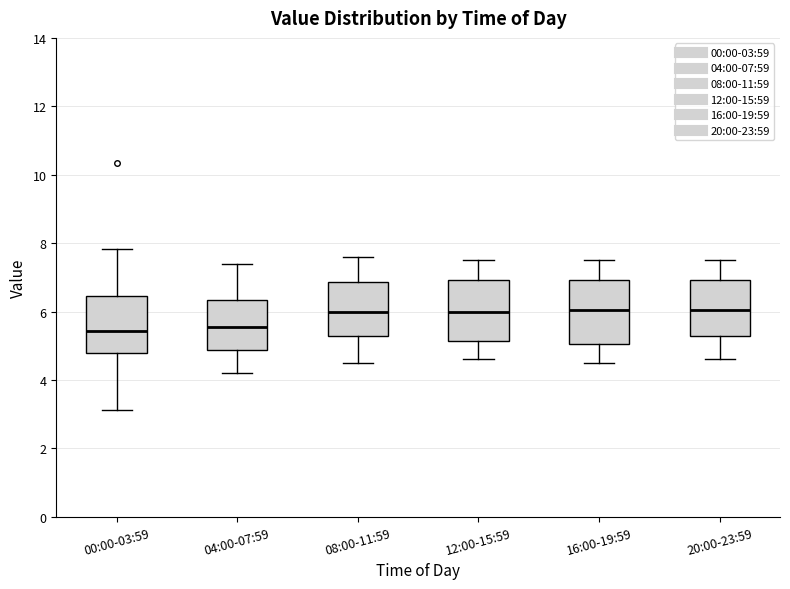

Reading left to right, read every box against the y-axis: the position of its median line, the range the box covers, and the ends of its whiskers. The values are not printed on the chart, so give them approximately, as read against the axis.

00:00-03:59: median 5.4, box 4.8 to 6.4, whiskers 3.2 to 7.8
04:00-07:59: median 5.6, box 4.8 to 6.4, whiskers 4.2 to 7.4
08:00-11:59: median 6.0, box 5.2 to 6.8, whiskers 4.6 to 7.6
12:00-15:59: median 6.0, box 5.2 to 7.0, whiskers 4.6 to 7.6
16:00-19:59: median 6.0, box 5.0 to 7.0, whiskers 4.6 to 7.6
20:00-23:59: median 6.0, box 5.2 to 7.0, whiskers 4.6 to 7.6